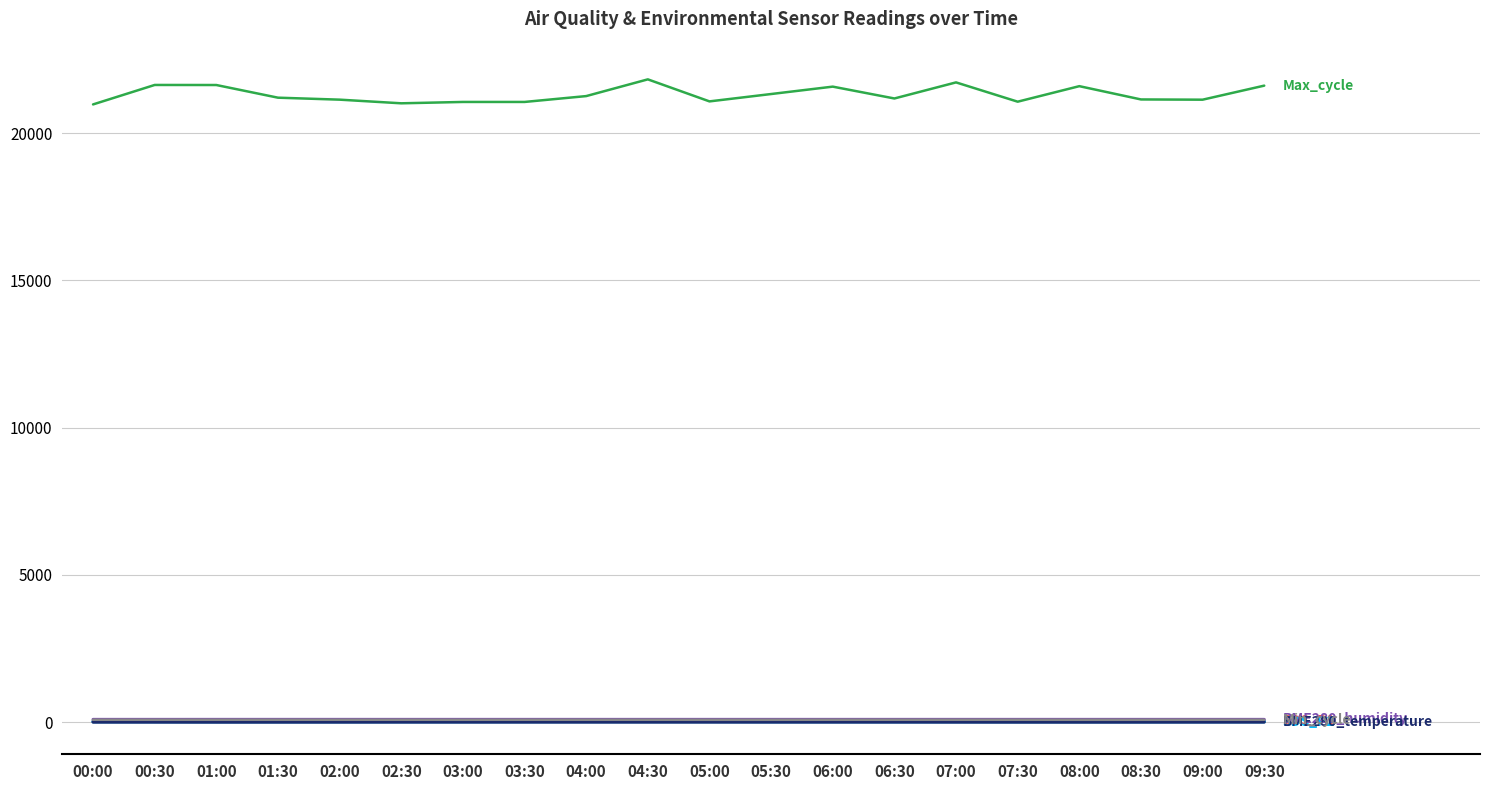

What is the maximum value shown in the chart?

21824.0